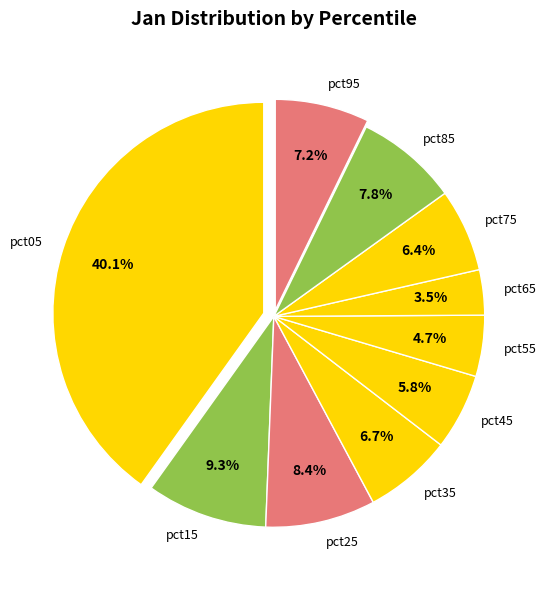

Combined, what portion of the pie is pct25 and pct55?

13.1%